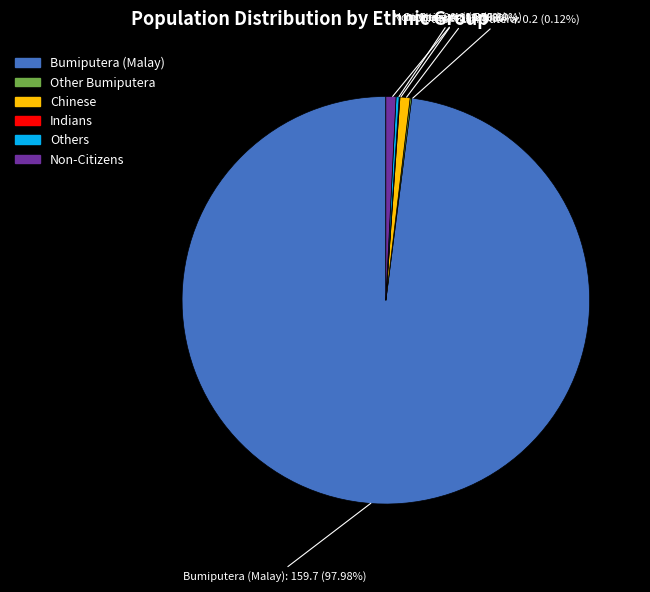

What is the largest slice in the pie chart?

Bumiputera (Malay)